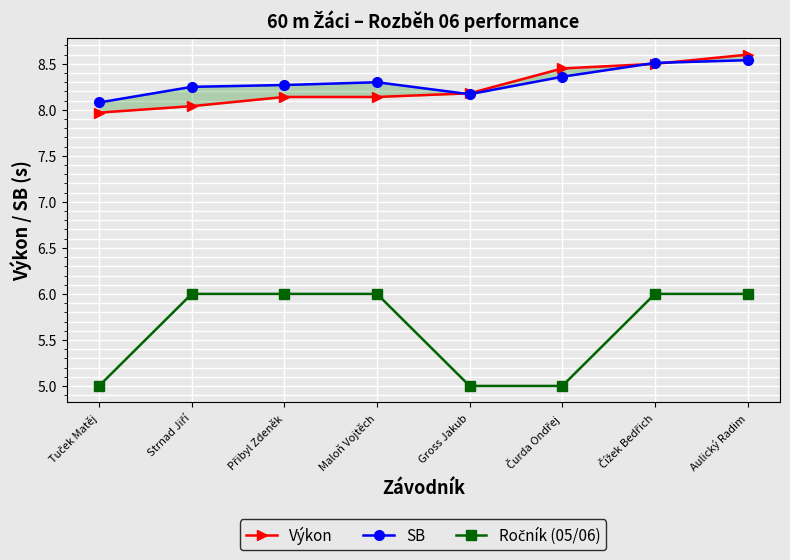

Is this an area chart (filled region under the line)?

No